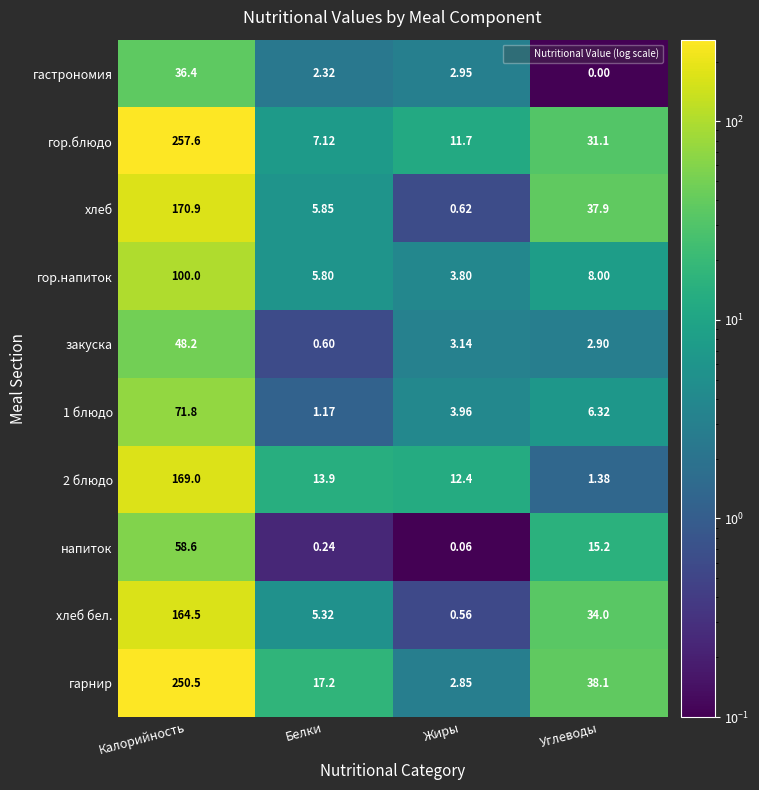

Where does the 2 блюдо series first go above 13?

Калорийность